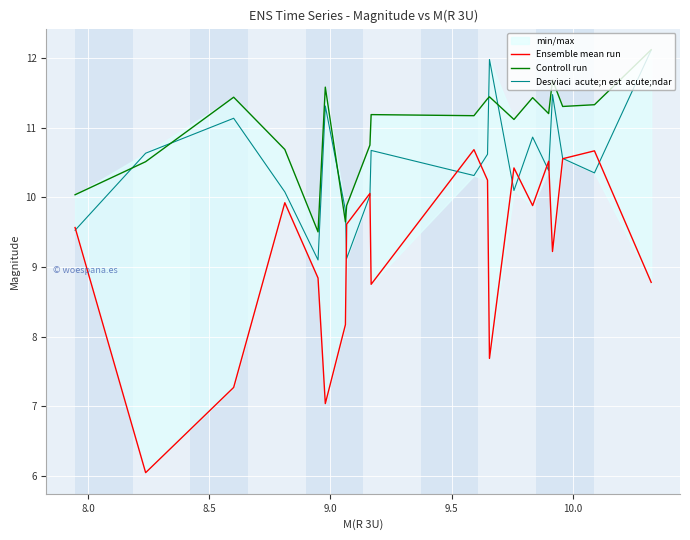

What is the value of the Controll run point at the 20th from the left?

12.1